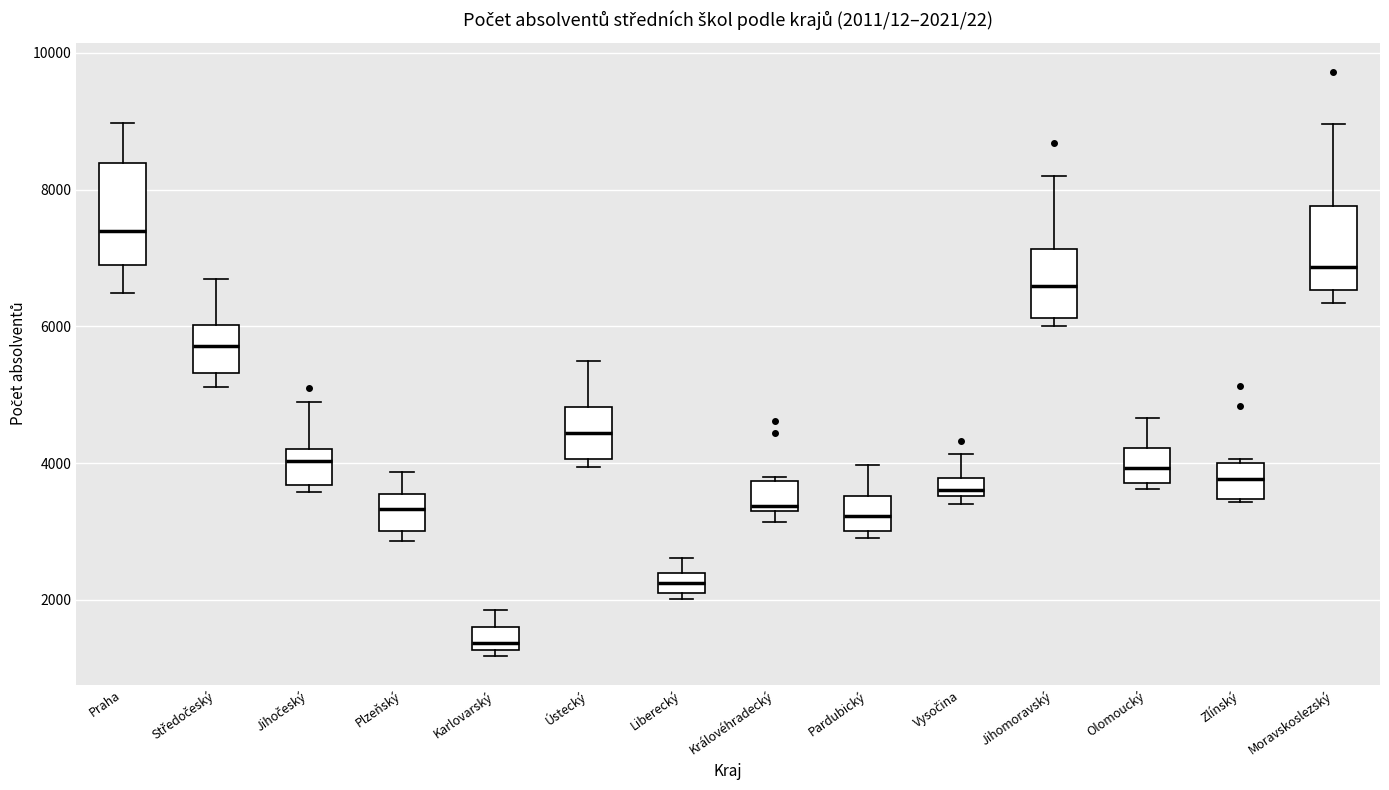

Which box's median line is the lowest?

Karlovarský